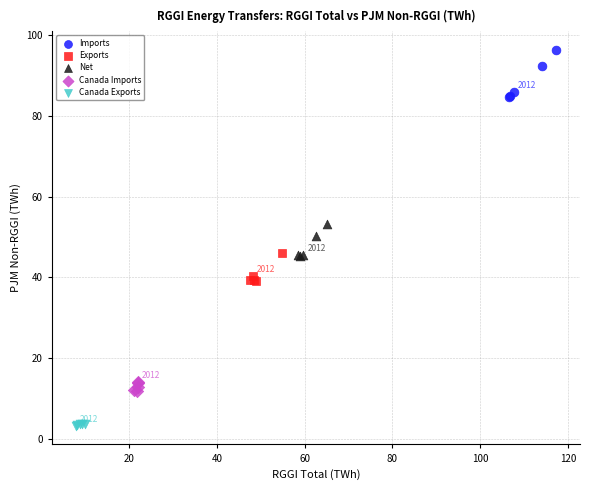

Which series contains the lowest Y value?

Canada Exports